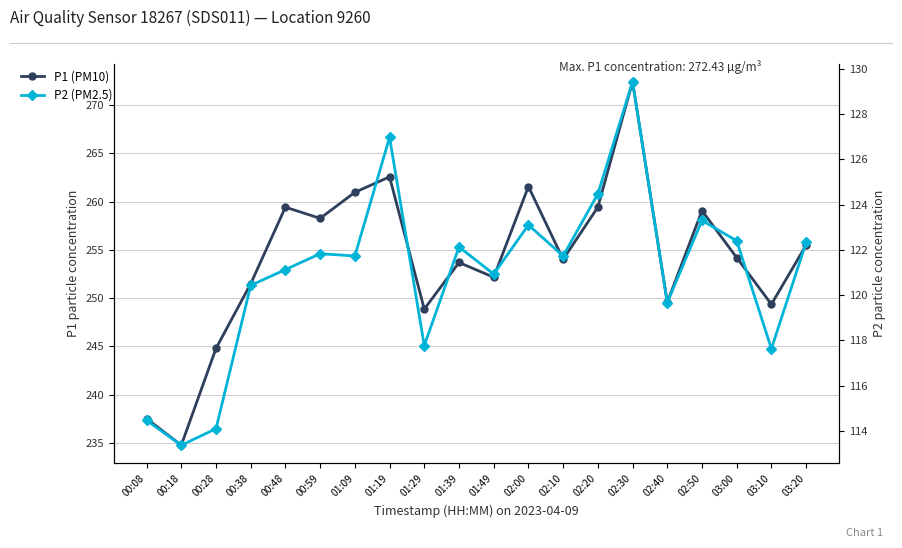

At 01:29, list the series in order from largest to smallest.

P1 (PM10), P2 (PM2.5)